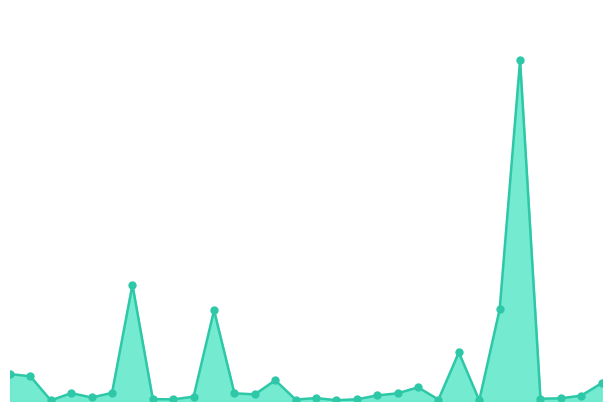

What is the value of the 7th point from the left?

560